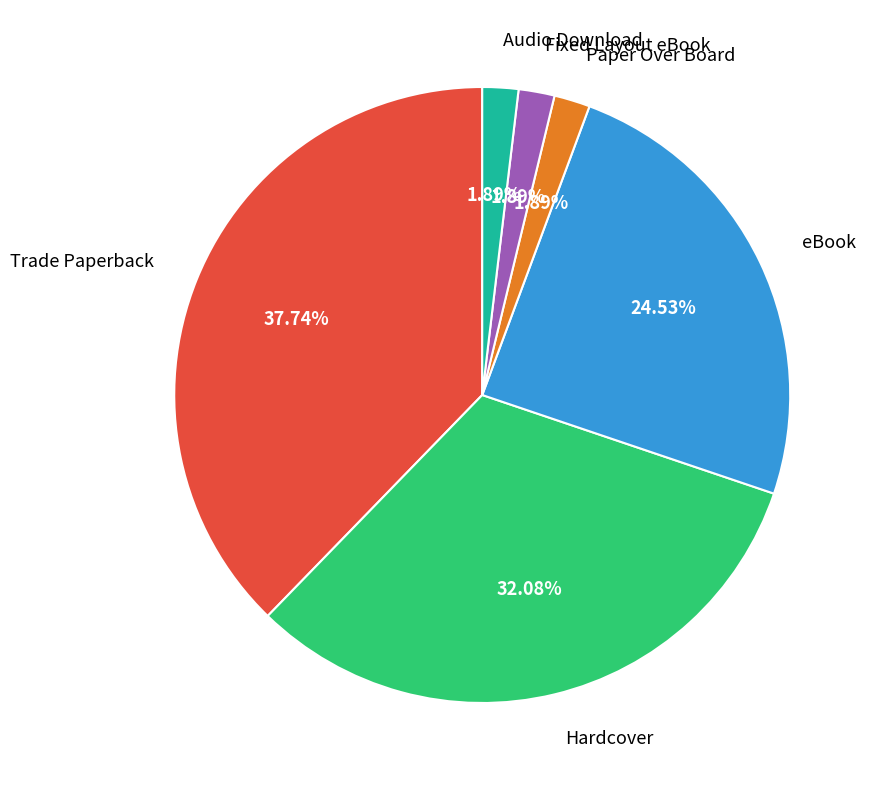

Which category has the biggest portion of the pie?

Trade Paperback